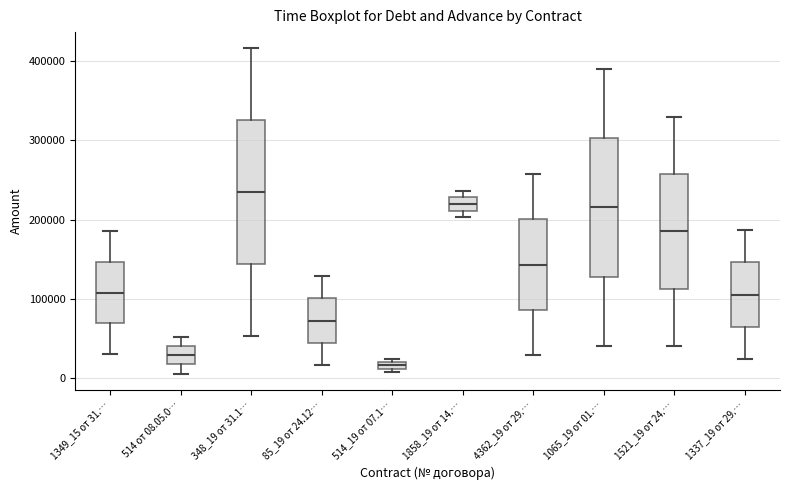

Which box's median line is the lowest?

514_19 от 07.1…